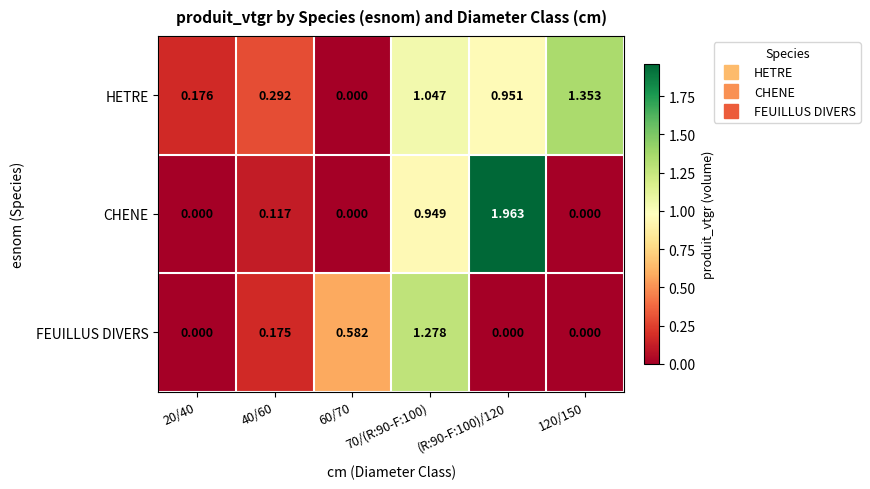

Which series changed the most between 20/40 and 70/(R:90-F:100)?

FEUILLUS DIVERS